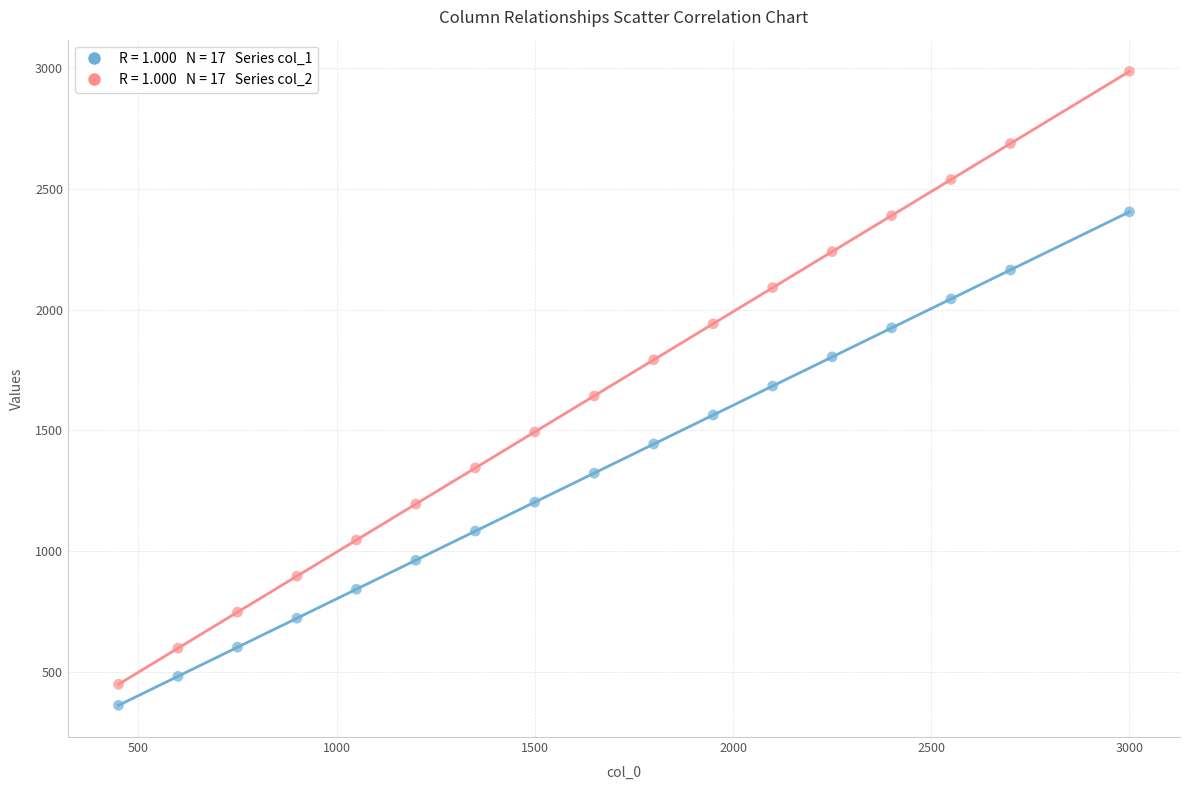

Across all data points, what is the range of Y values (max minus min)?

2627